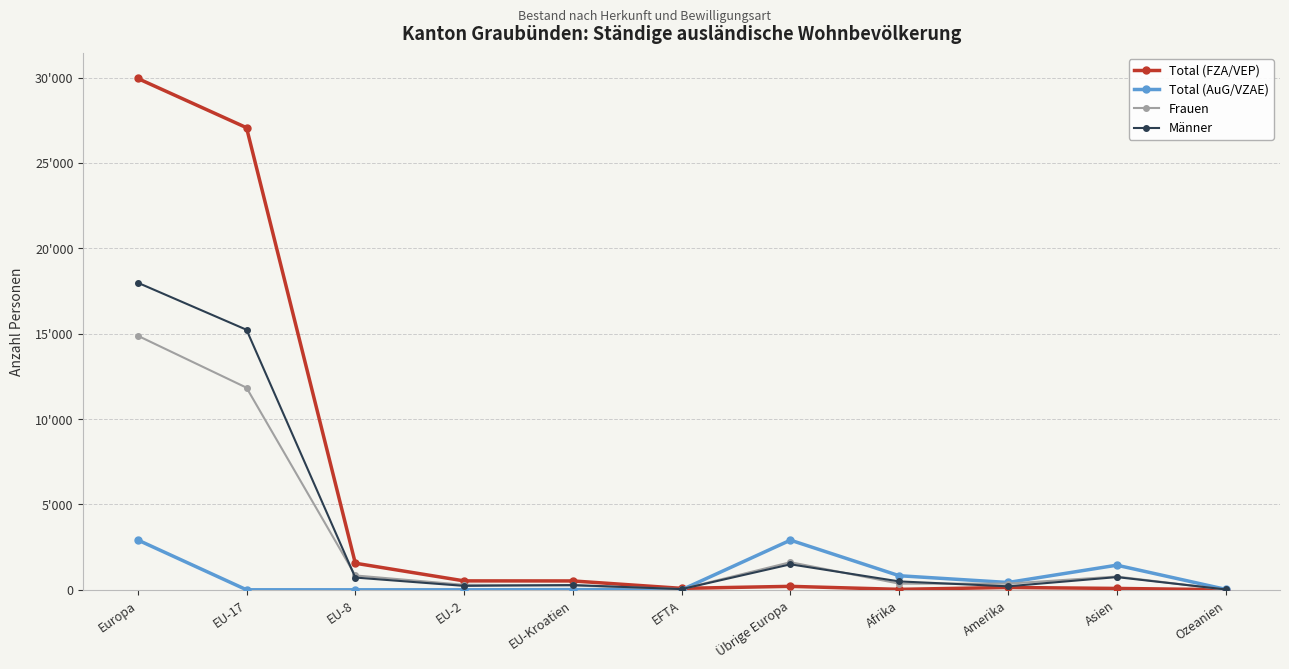

True or false: Männer has a value of 717 at EU-8.

True